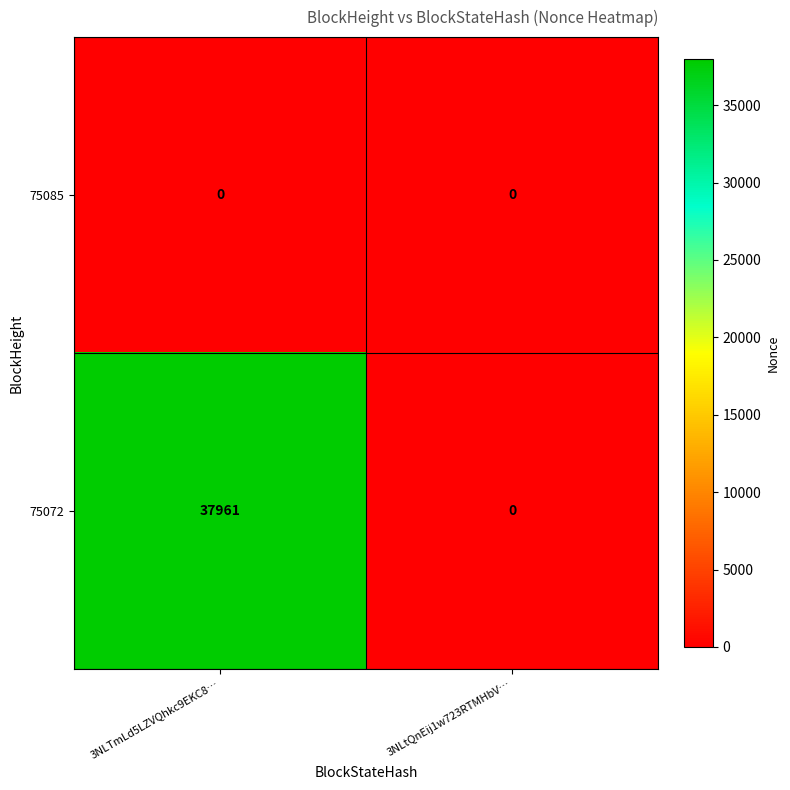

Rank the series by their average value, from lowest to highest.

75085, 75072